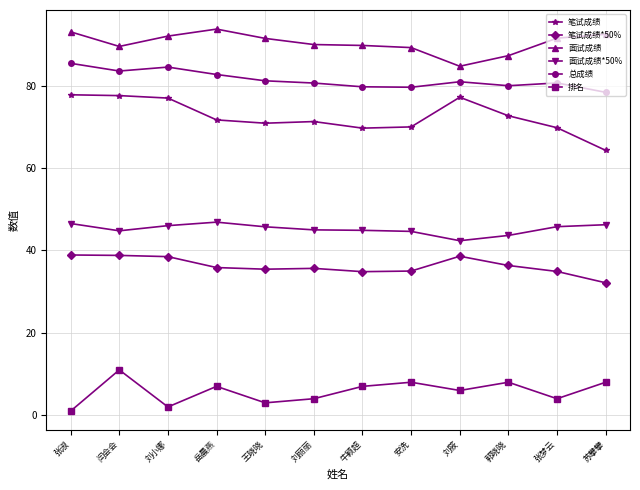

Is it true that 总成绩 equals 81.0 at 刘筱?

True